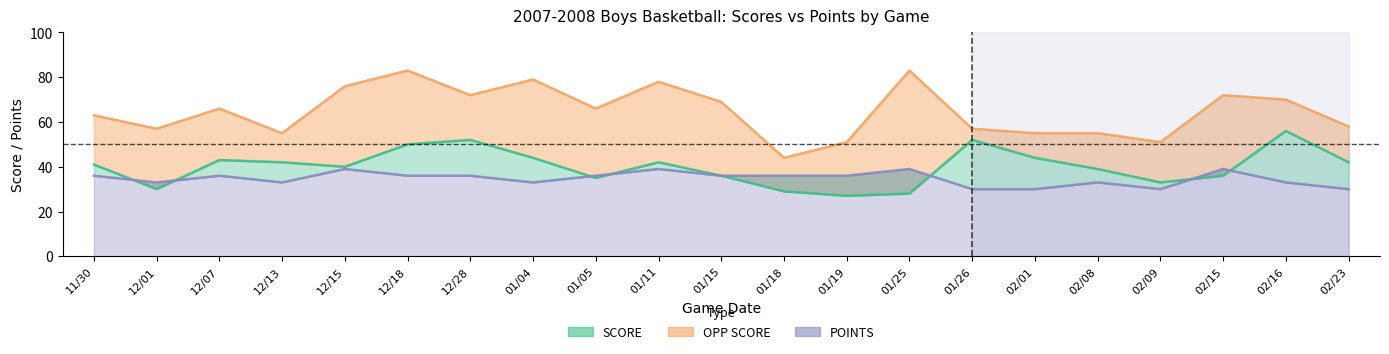

What is the sum of the OPP SCORE values at 02/16 and 02/01?

125